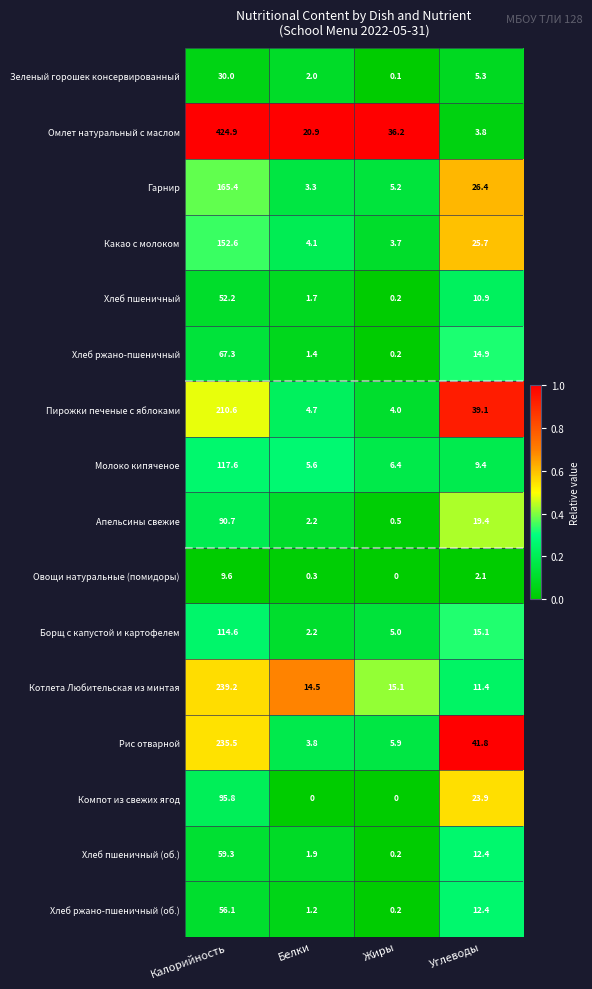

At which label is Гарнир closest to 84?

Углеводы